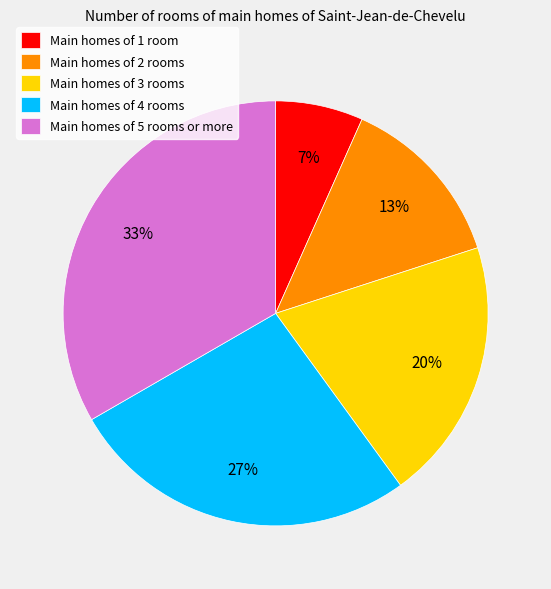

Rank the categories by value from highest to lowest.

Main homes of 5 rooms or more, Main homes of 4 rooms, Main homes of 3 rooms, Main homes of 2 rooms, Main homes of 1 room